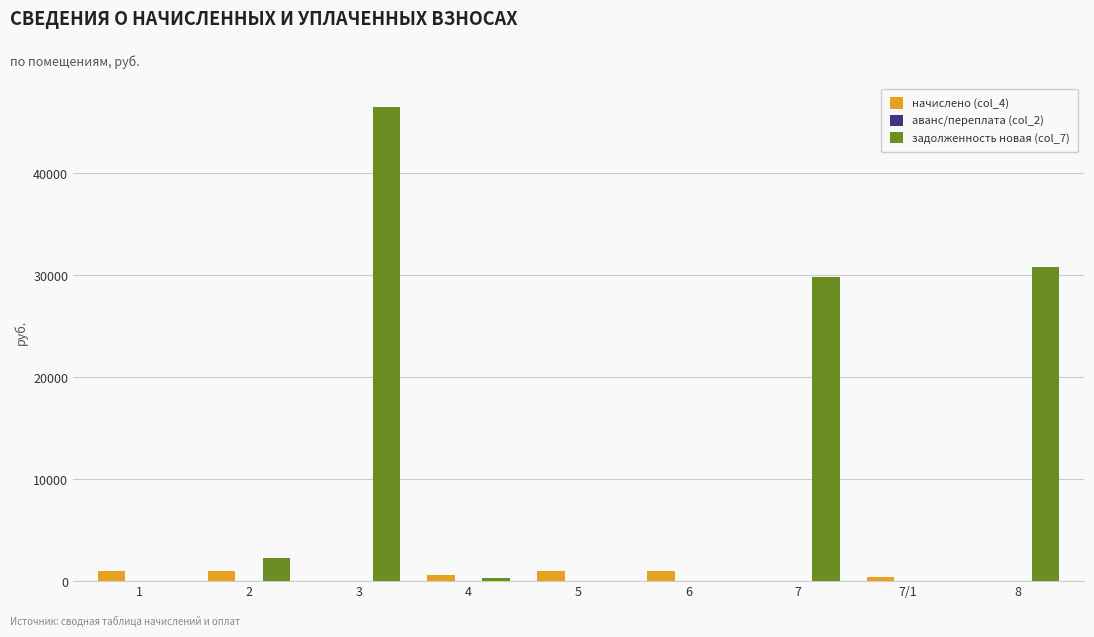

What is the sum of all задолженность новая (col_7) values?

109765.1